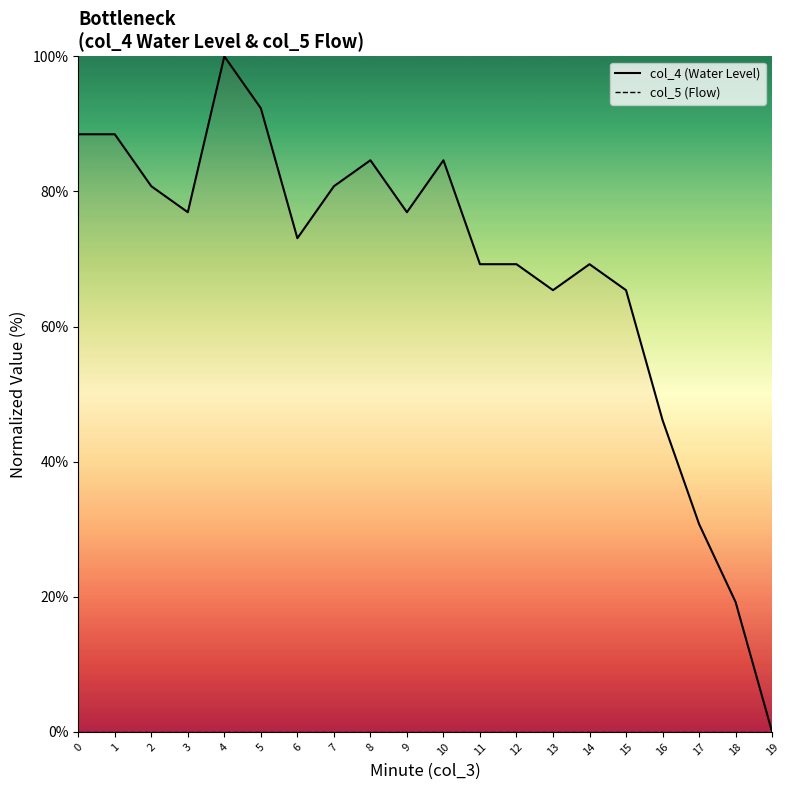

What is the total value across all series at 3?

76.9